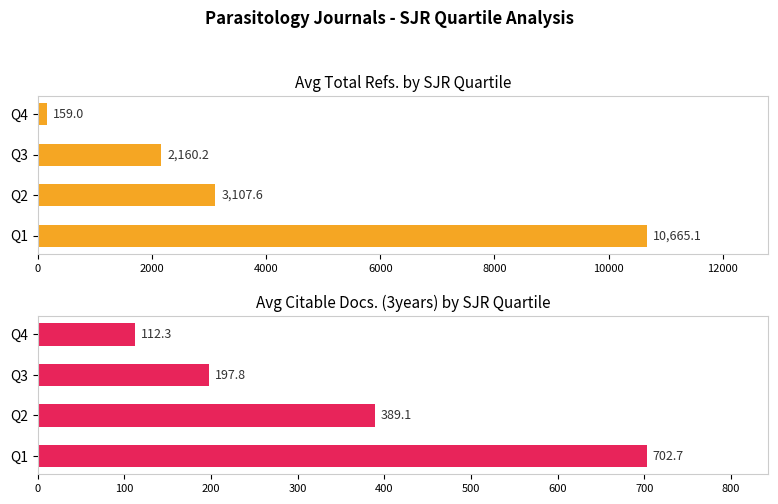

What is the maximum value shown in the chart?

10665.1